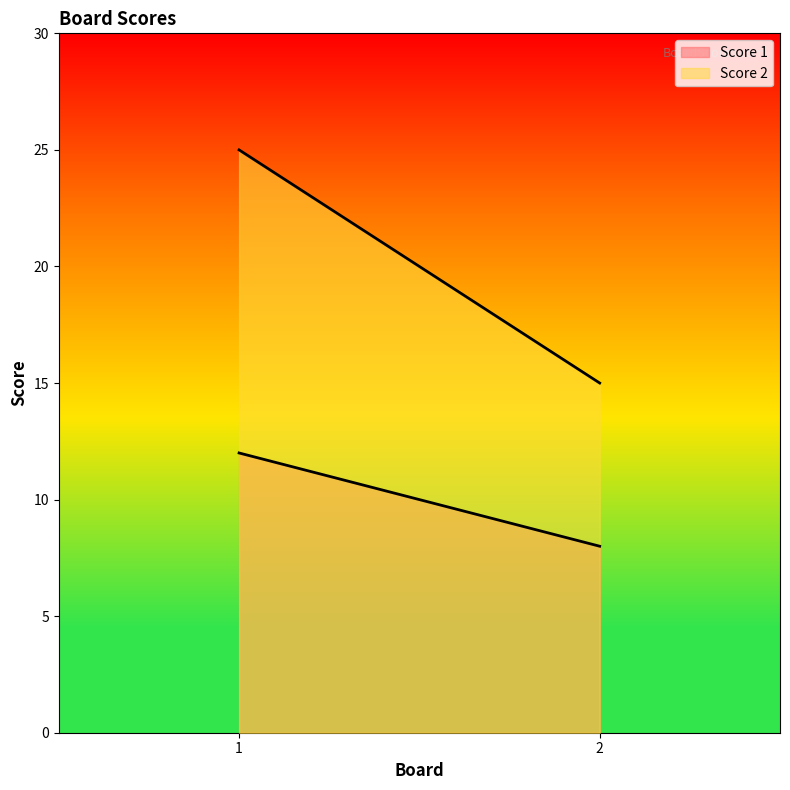

The Score 1 series shows 13 at 2. True or false?

False